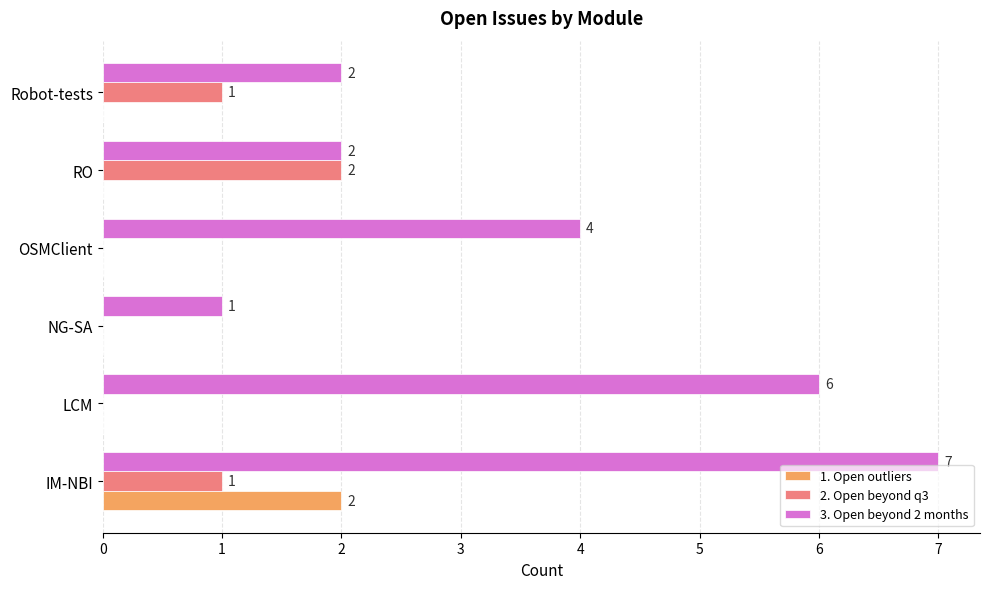

Which category has the highest value in the 3. Open beyond 2 months series?

IM-NBI